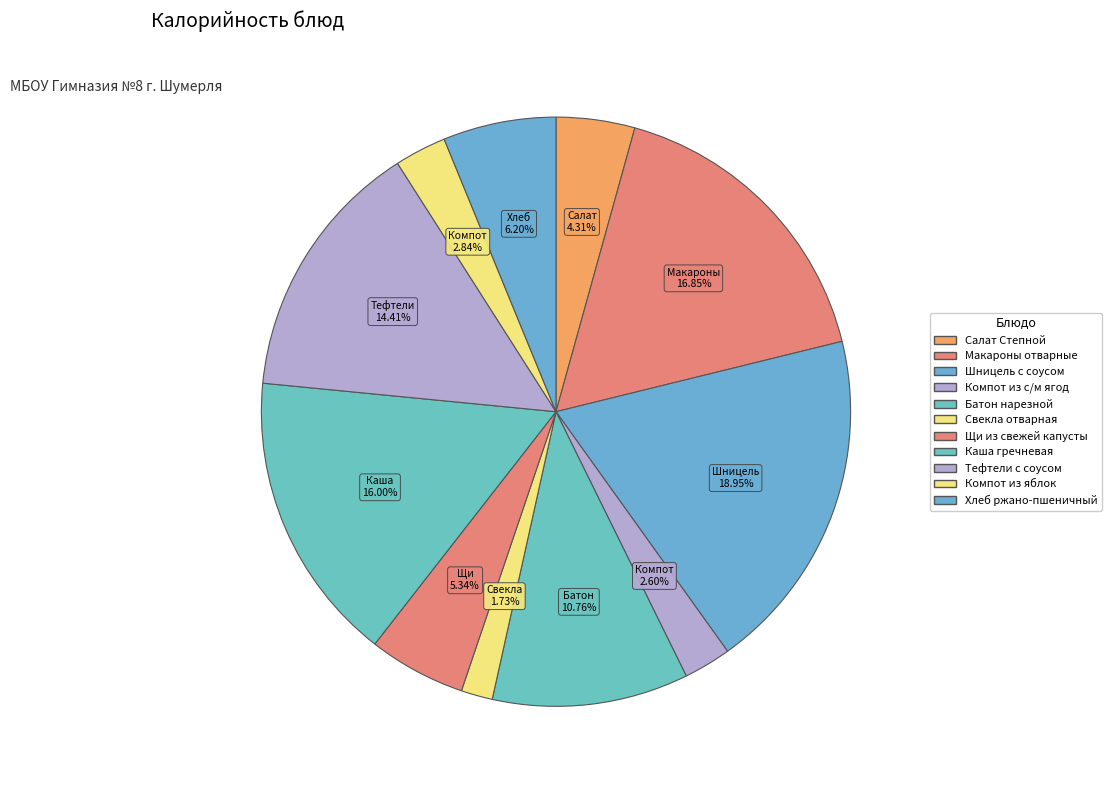

How much of the chart is everything except Батон нарезной?

89.2%